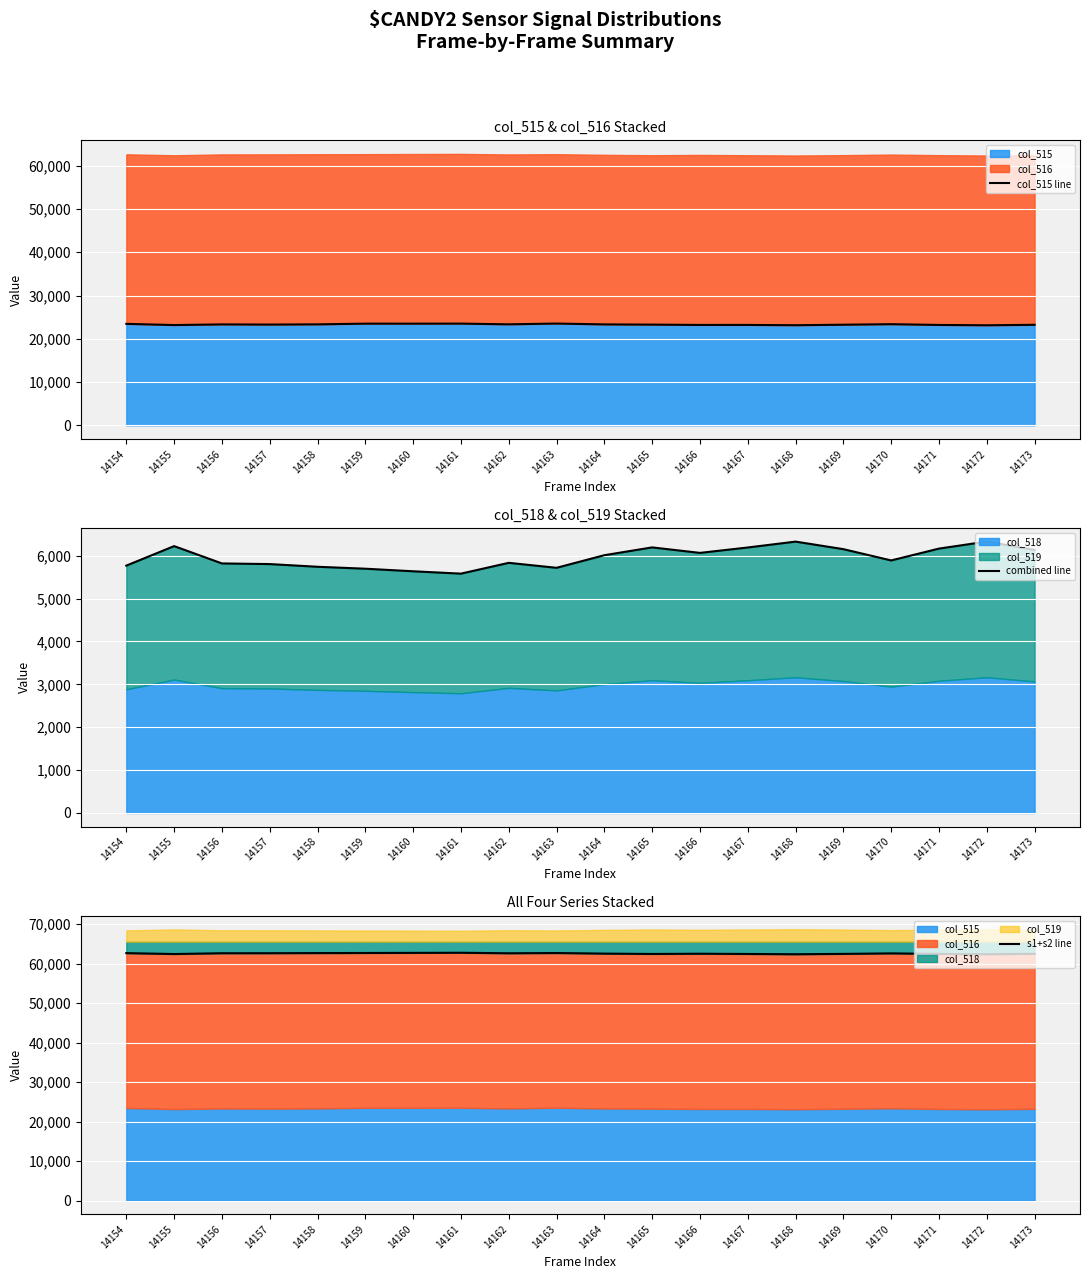

Rank the categories by s1+s2 line value from lowest to highest.

14168, 14172, 14155, 14165, 14167, 14171, 14169, 14173, 14166, 14164, 14170, 14162, 14156, 14157, 14154, 14158, 14163, 14159, 14160, 14161